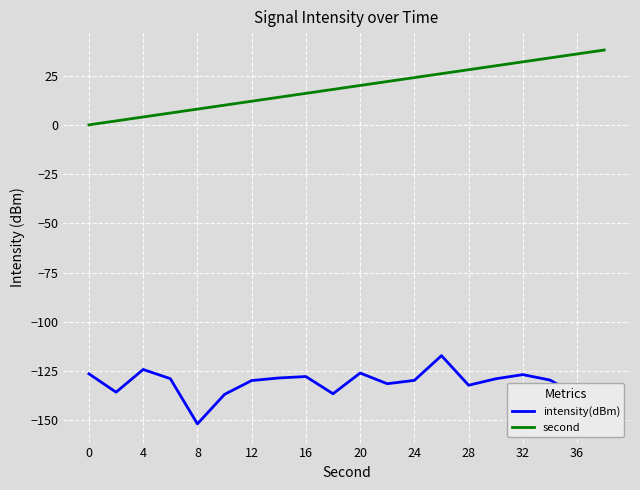

What is the maximum value shown in the chart?

38.0